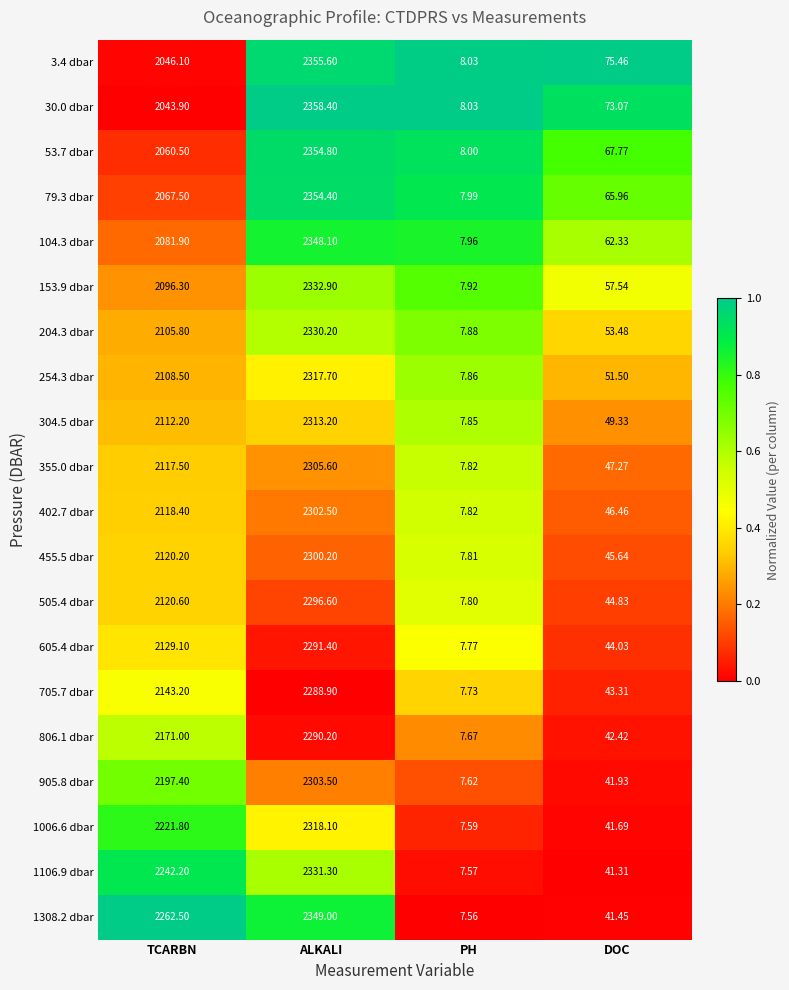

List the labels in order of 1006.6 dbar value, largest first.

ALKALI, TCARBN, DOC, PH